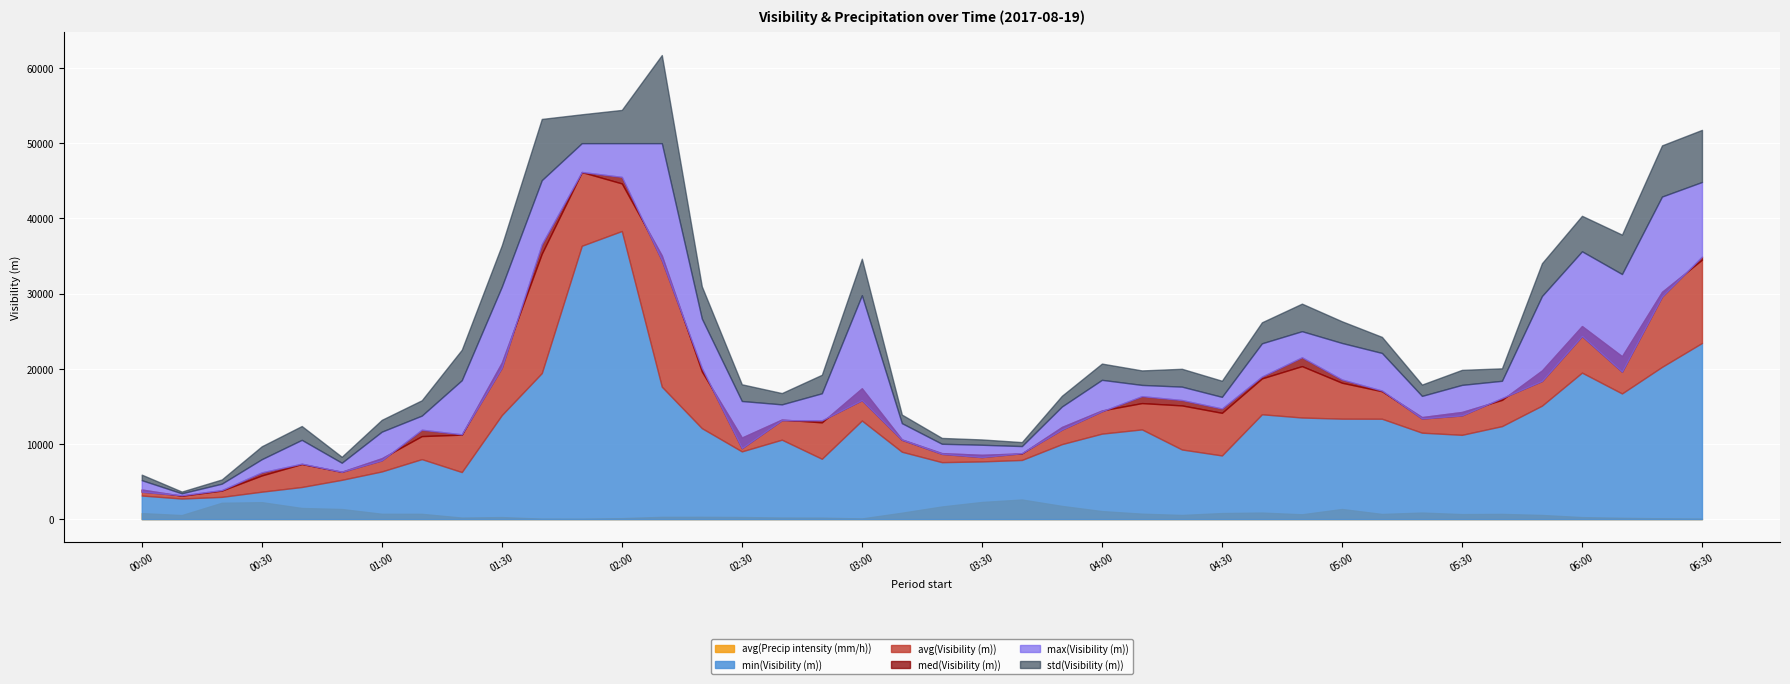

Where is the first local minimum for avg(Precip intensity (mm/h))?

2017-08-19 00:10